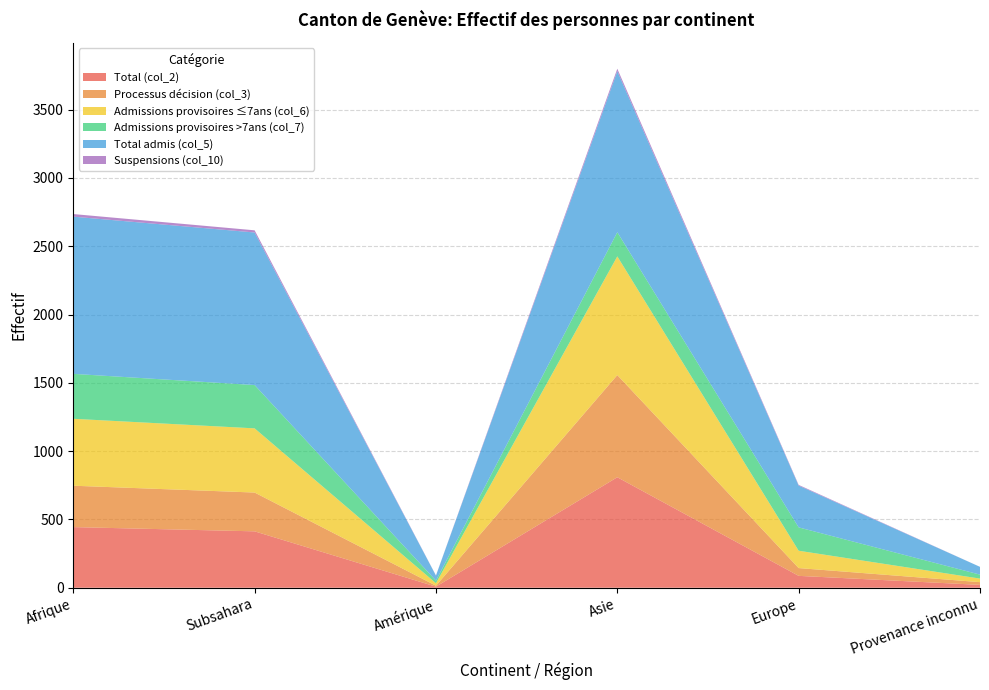

Reading left to right, transcribe all the data shown in this chart.

Total (col_2): 444	413	8	809	87	21
Processus décision (col_3): 303	284	7	748	57	20
Admissions provisoires ≤7ans (col_6): 490	470	18	869	127	26
Admissions provisoires >7ans (col_7): 329	317	19	177	171	29
Total admis (col_5): 1151	1117	37	1179	306	57
Suspensions (col_10): 19	16	1	18	5	0